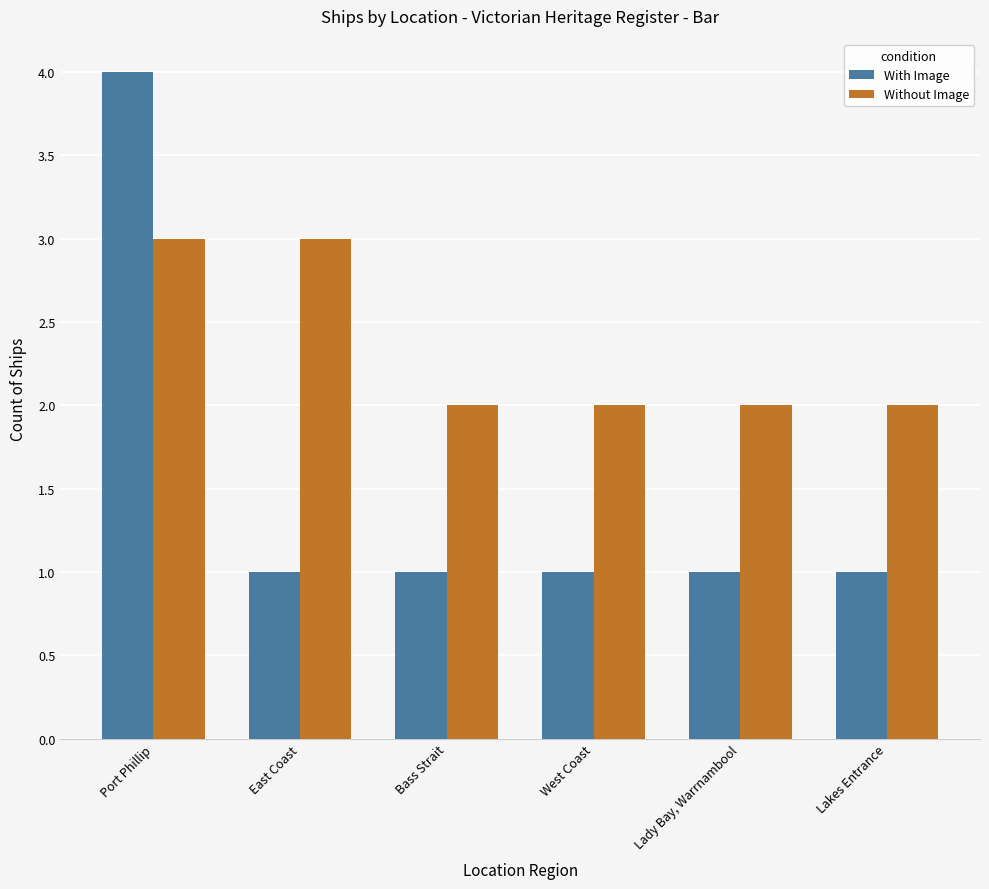

What is the difference between the With Image values at Lady Bay, Warrnambool and Port Phillip?

3